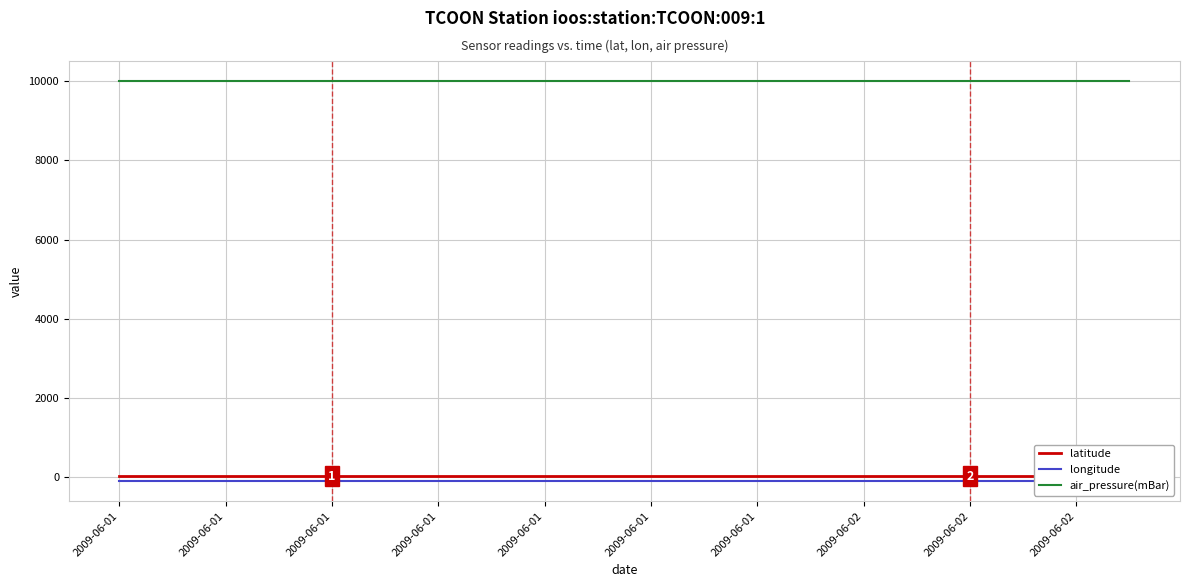

At which label does air_pressure(mBar) reach its minimum?

2009-06-01